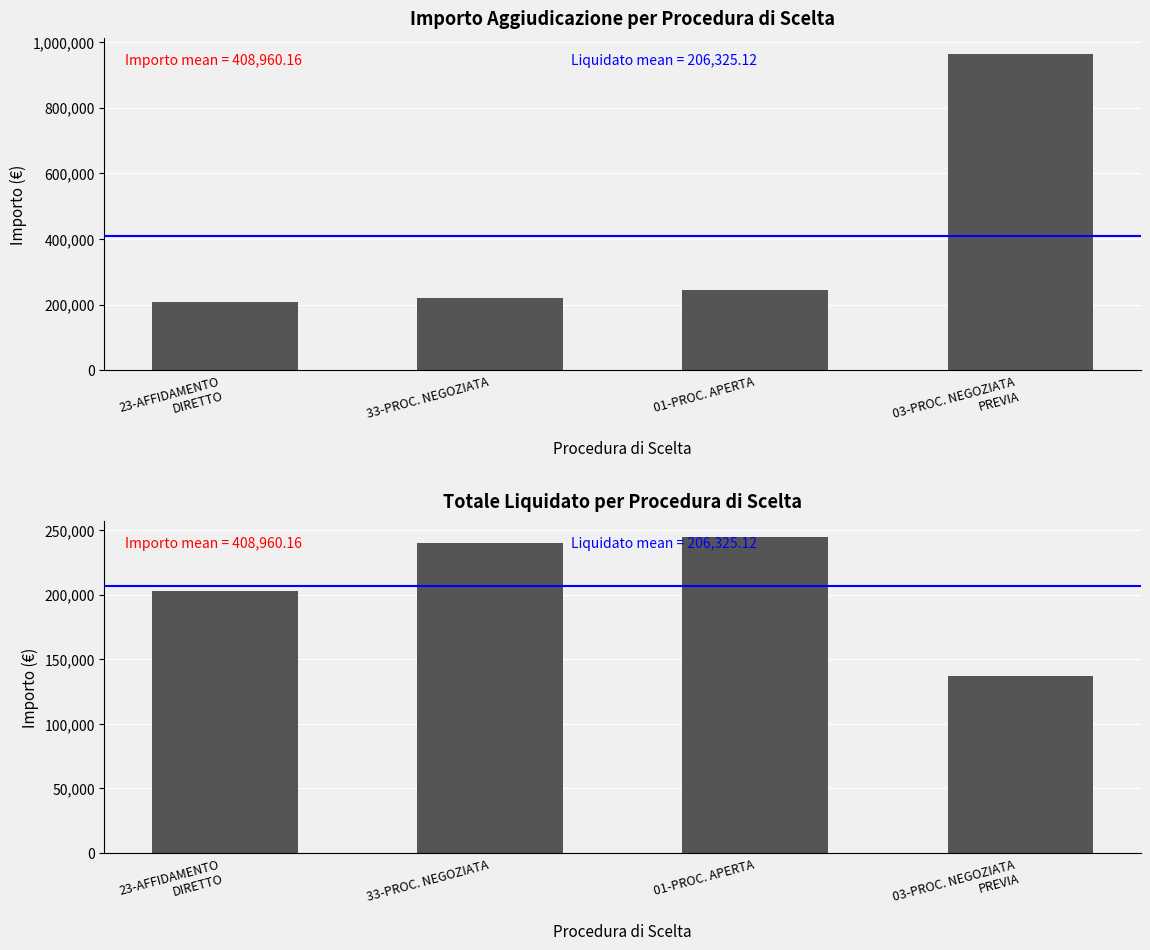

What are all the series names shown in the legend?

ImportoAggiudicazione, TotaleLiquidato